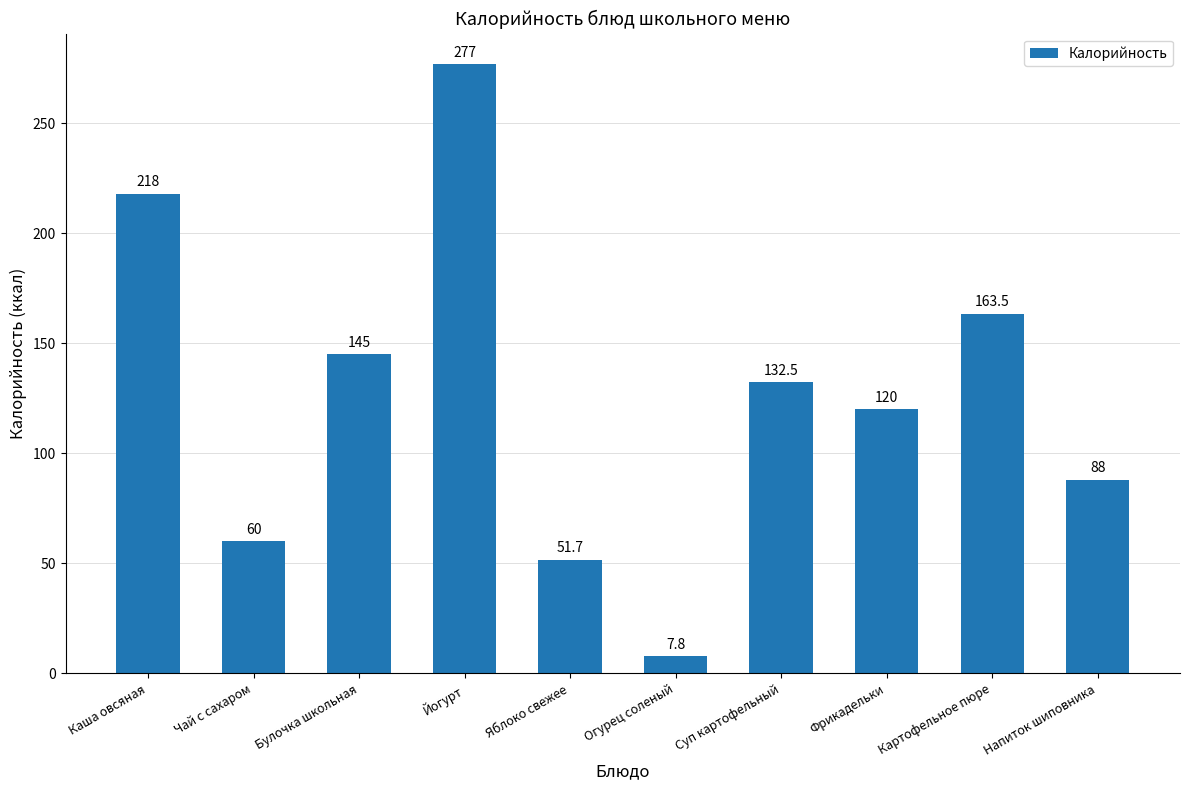

Between Огурец соленый and Суп картофельный, which is larger?

Суп картофельный